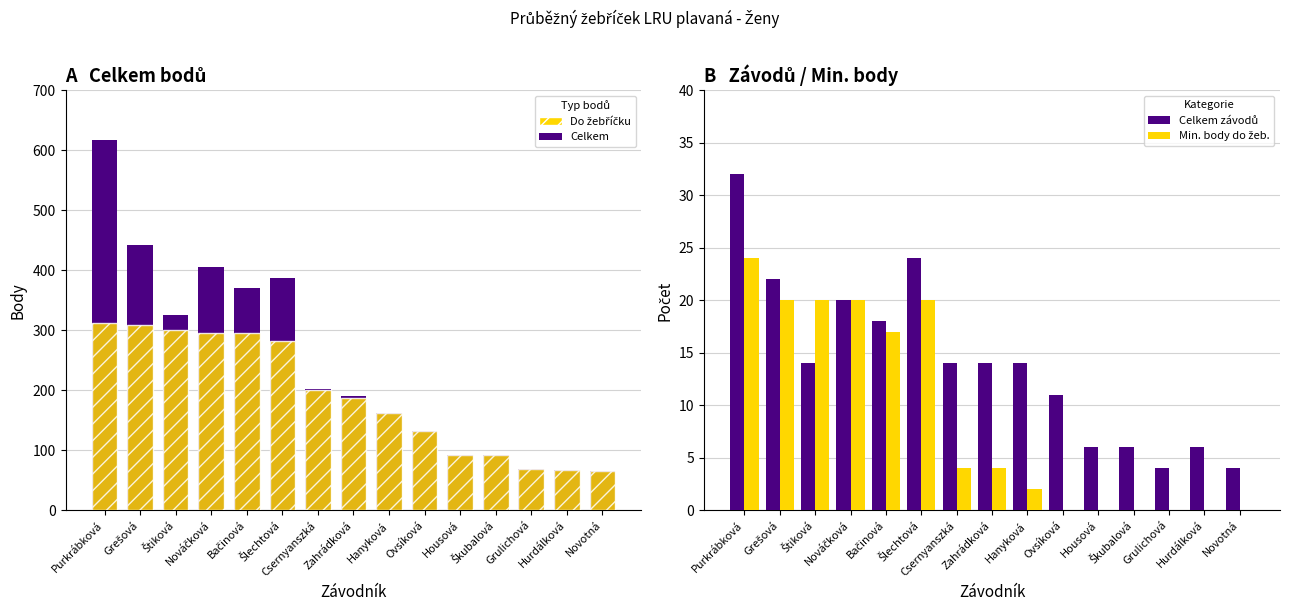

What is the sum of the Celkem závodů values at Štiková and Csernyanszká?

28